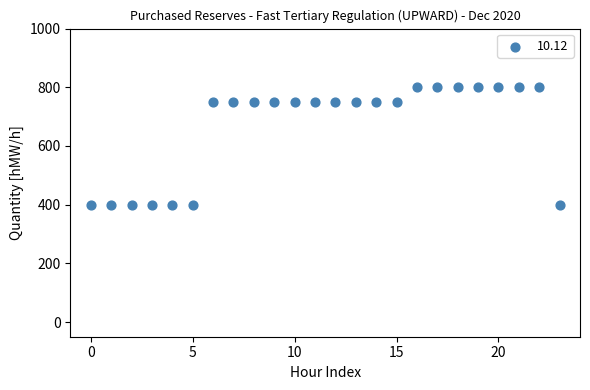

How many points are shown in the scatter plot?

24